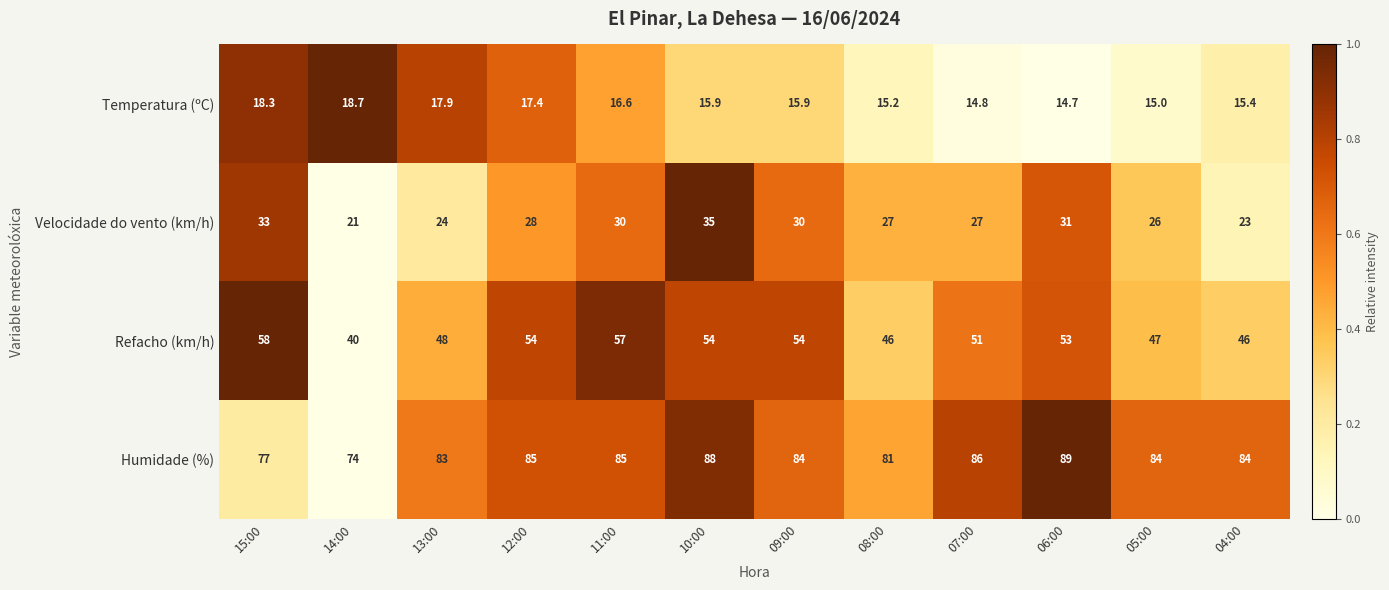

How many categories are shown in the chart?

12